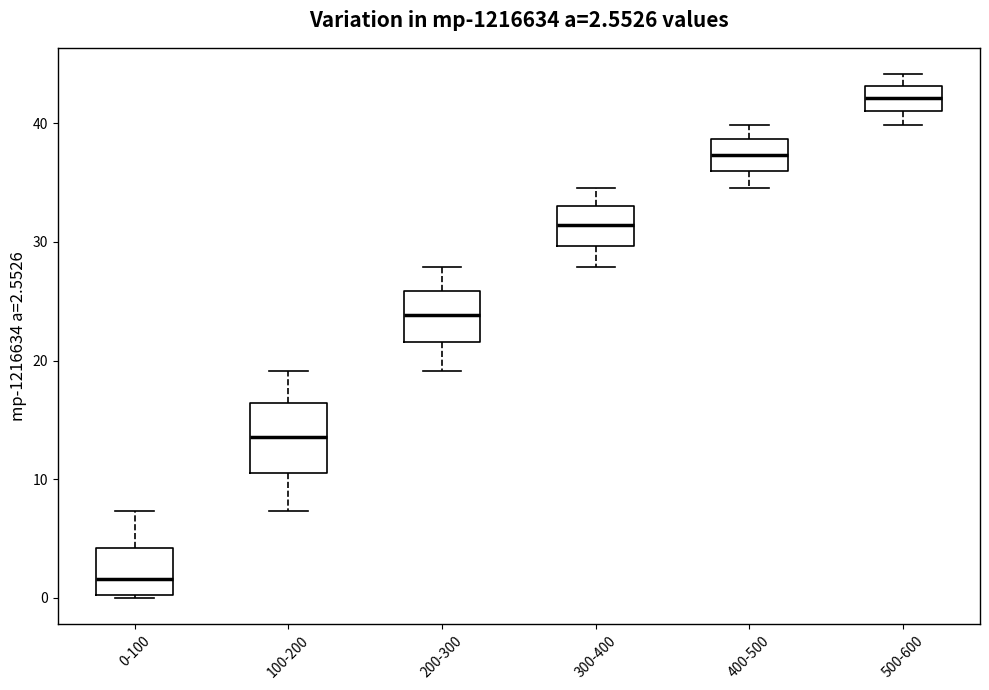

Which box is the tallest, from its lower edge to its upper edge?

100-200